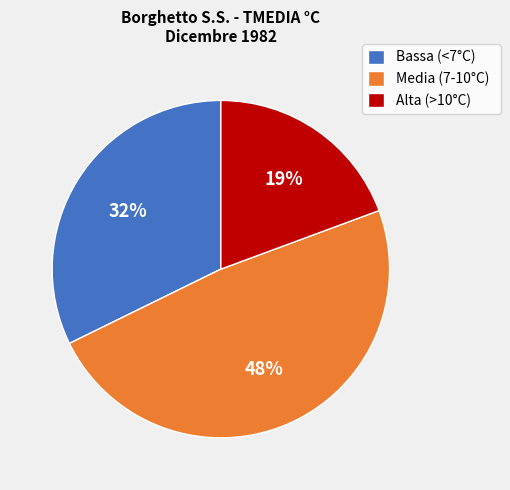

To the nearest percent, what is the combined percentage of Bassa (<7°C) and Media (7-10°C)?

81%